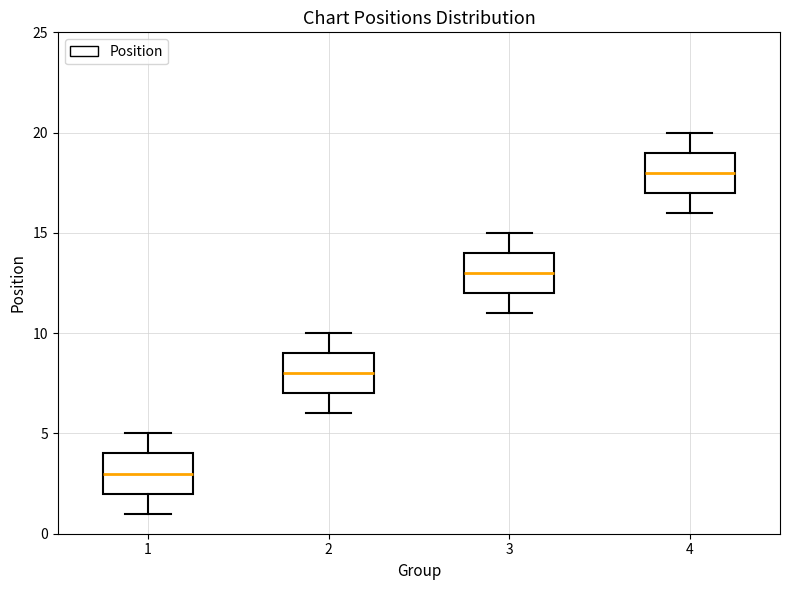

Which box's median line is the highest?

4